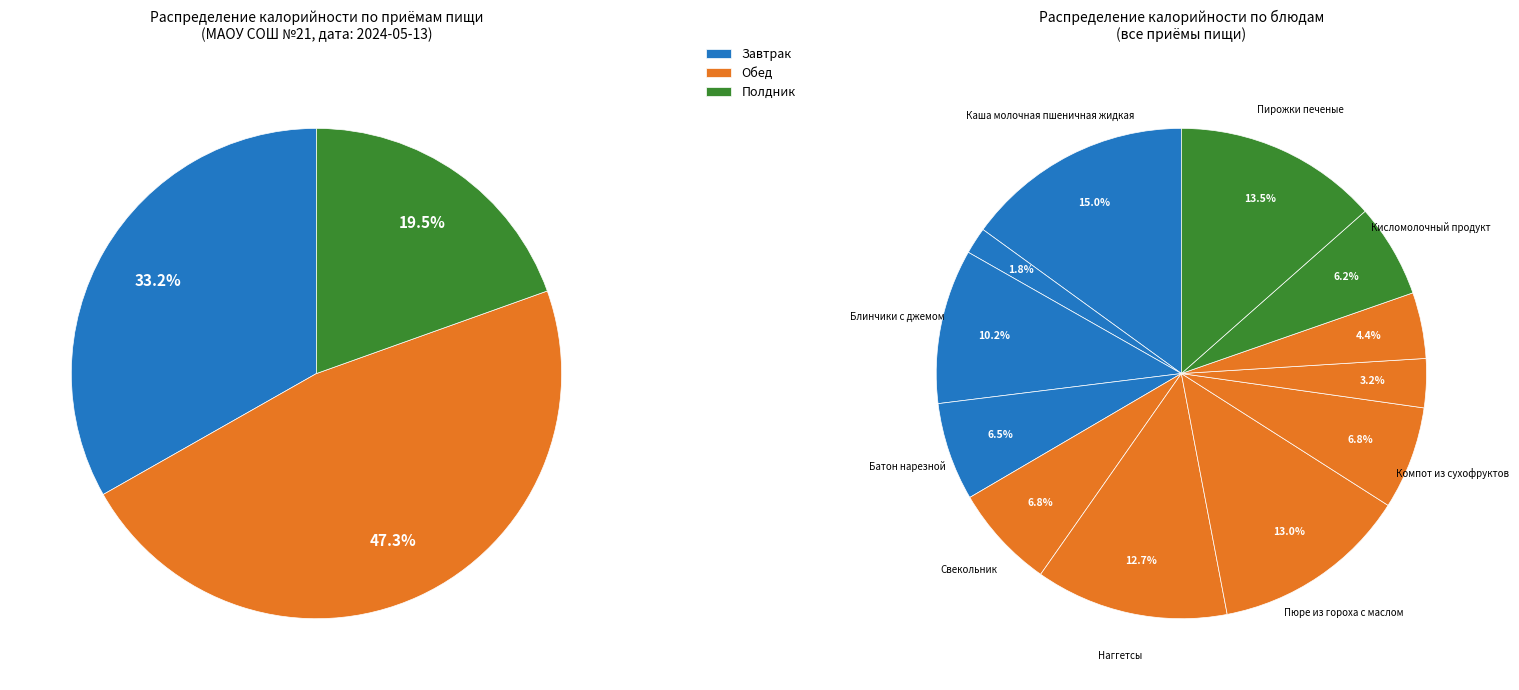

Rank the categories by value from highest to lowest.

Каша молочная пшеничная жидкая, Пирожки печеные, Пюре из гороха с маслом, Наггетсы, Блинчики с джемом, Свекольник, Компот из сухофруктов, Батон нарезной, Кисломолочный продукт, Хлеб пшеничный, Хлеб ржаной, Чай с сахаром